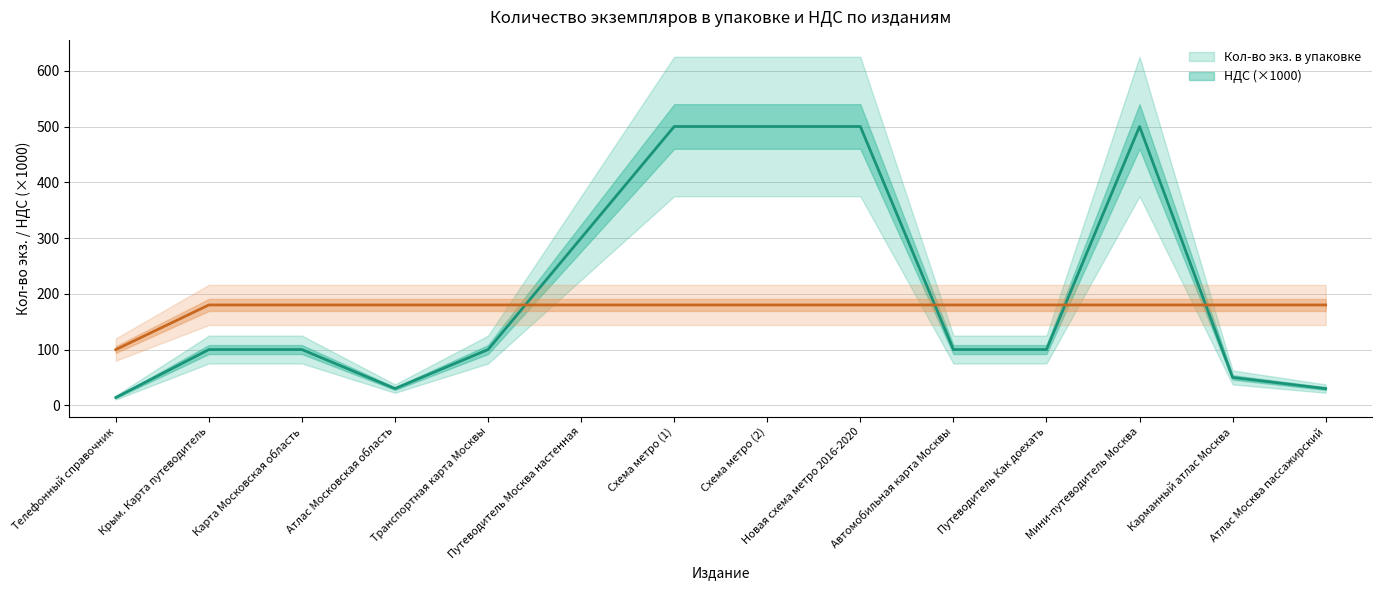

Rank the series by their average value, from lowest to highest.

НДС (×1000), Кол-во экз. в упаковке